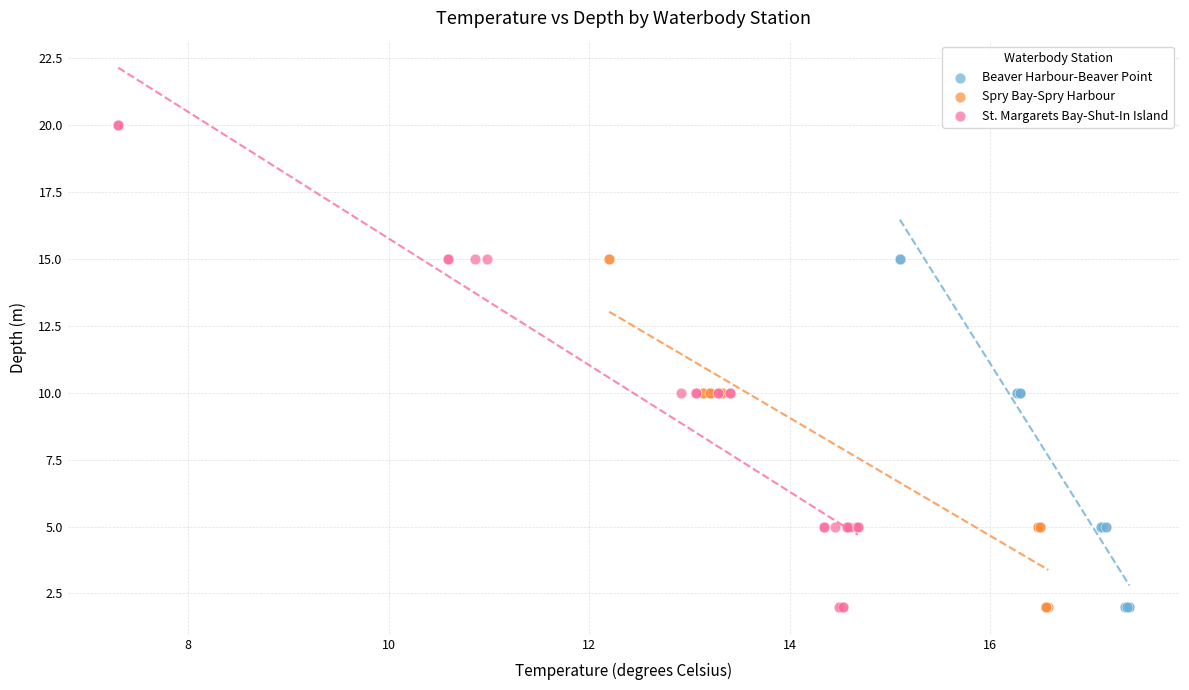

Which series has the widest spread of Y values?

St. Margarets Bay-Shut-In Island